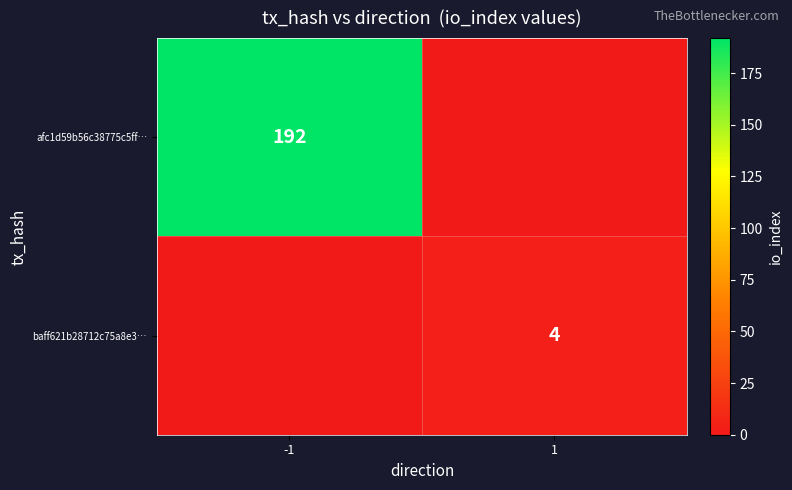

The value of afc1d59b56c38775c5ff… at -1 is 308. True or false?

False